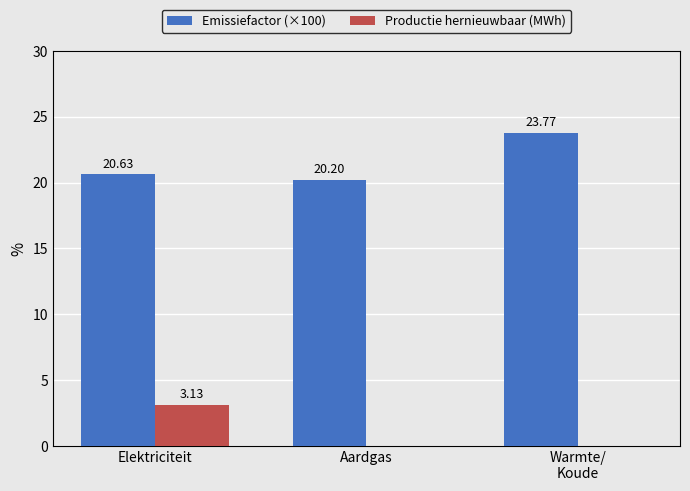

The Productie hernieuwbaar (MWh) series shows -2.0 at Warmte/
Koude. True or false?

False